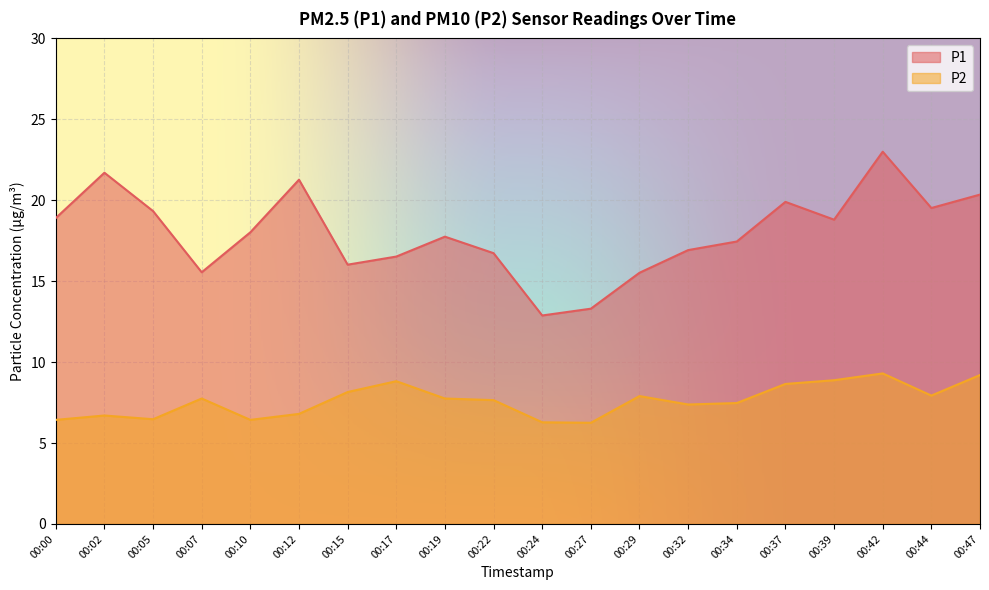

True or false: P2 and P1 intersect in this chart.

False